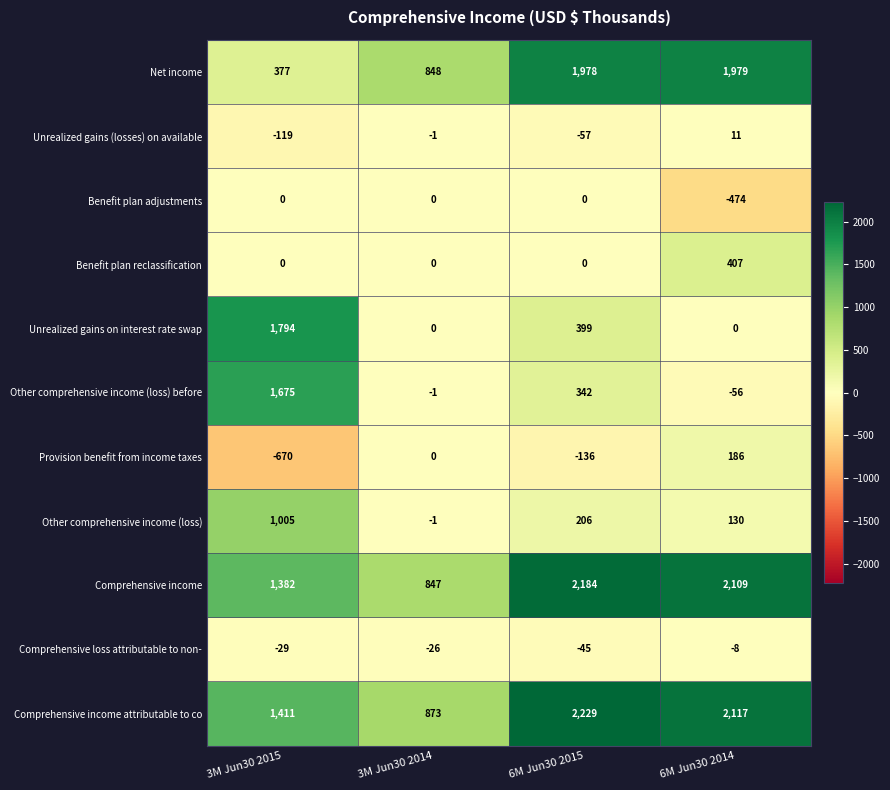

At how many categories does at least one series exceed 995?

3